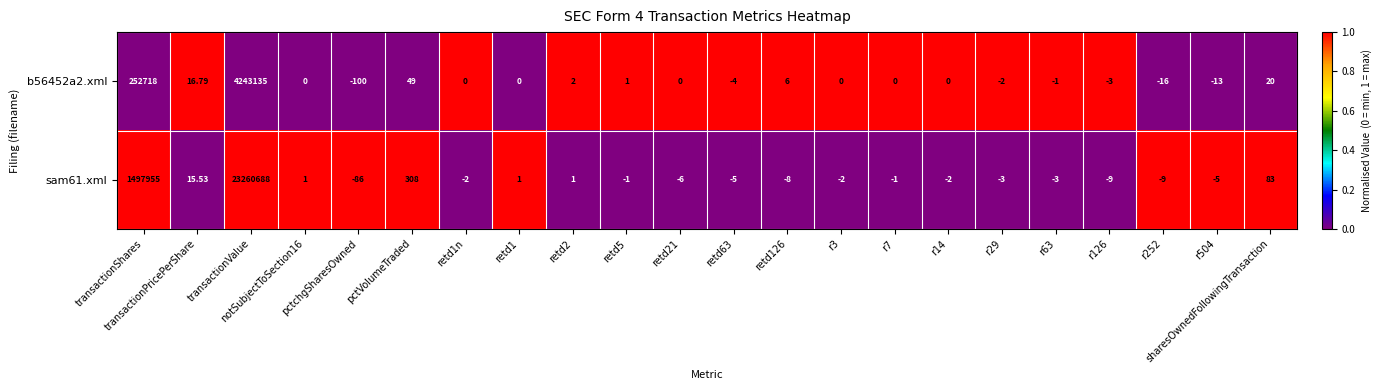

Which series has the largest total across all categories?

sam61.xml